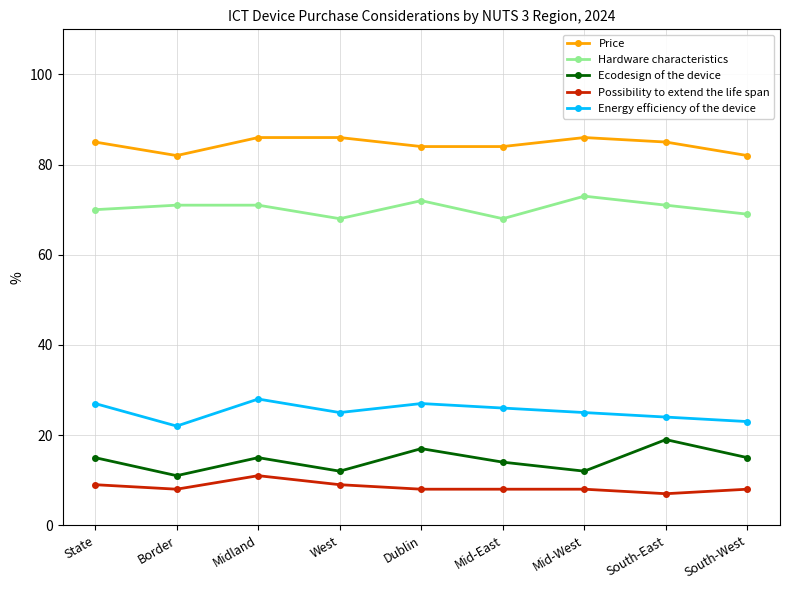

How many categories are shown in the chart?

9